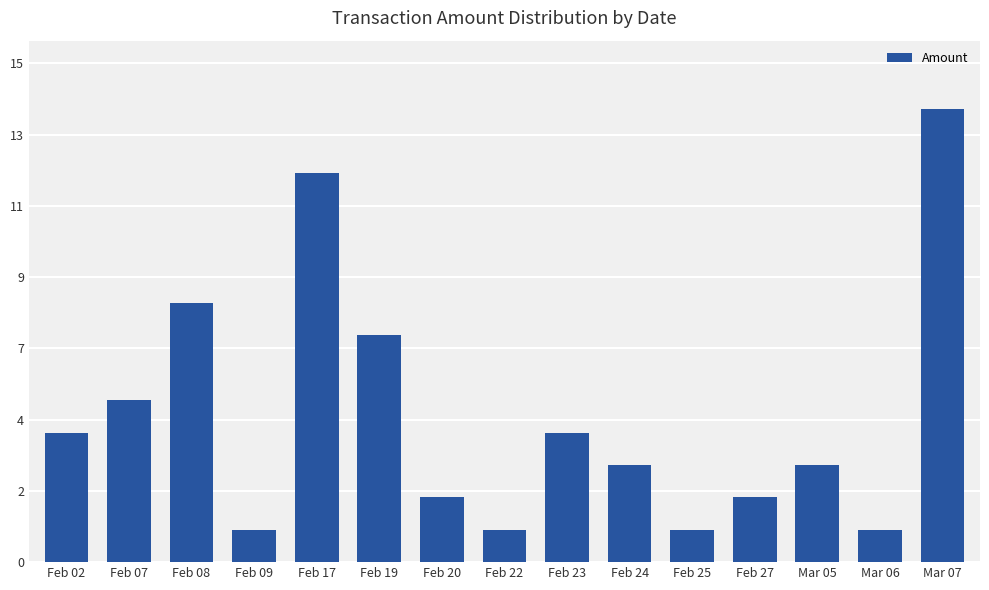

What is the value of the 15th bar from the left?

14